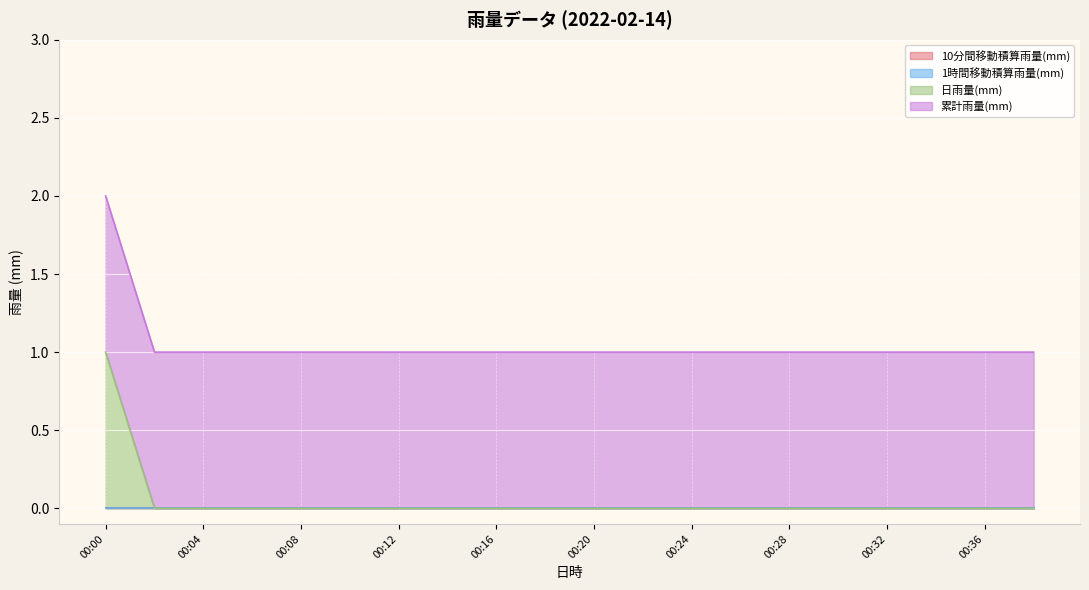

True or false: 10分間移動積算雨量(mm) and 日雨量(mm) cross at least once.

False